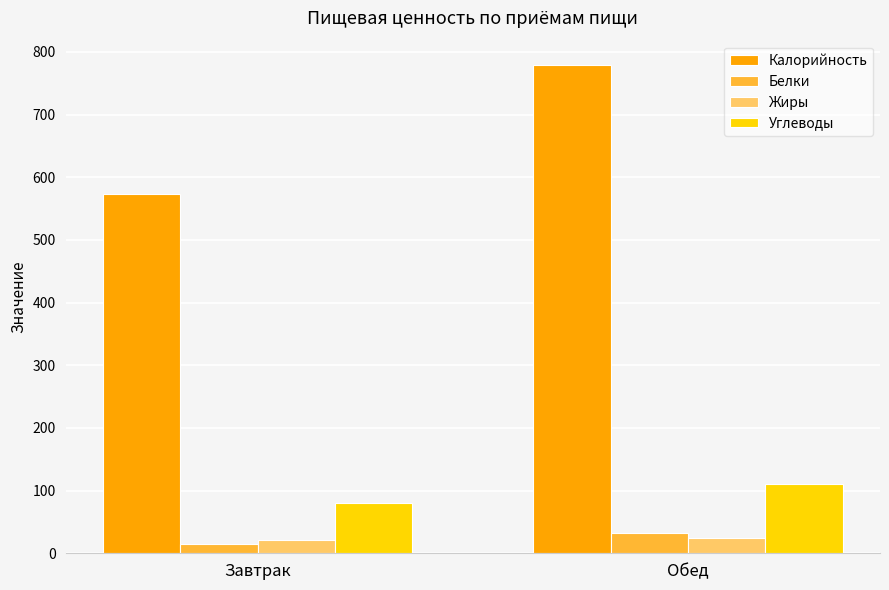

Does the chart contain any negative values?

No